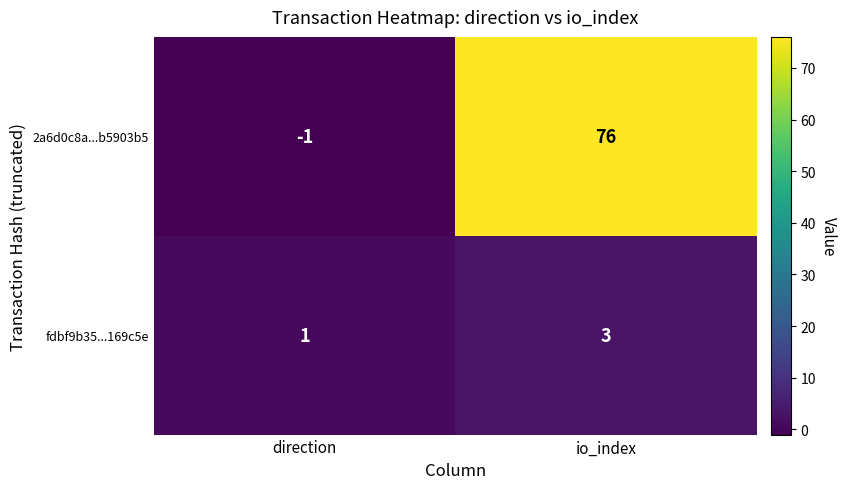

The value of 2a6d0c8a...b5903b5 at io_index is 76. True or false?

True